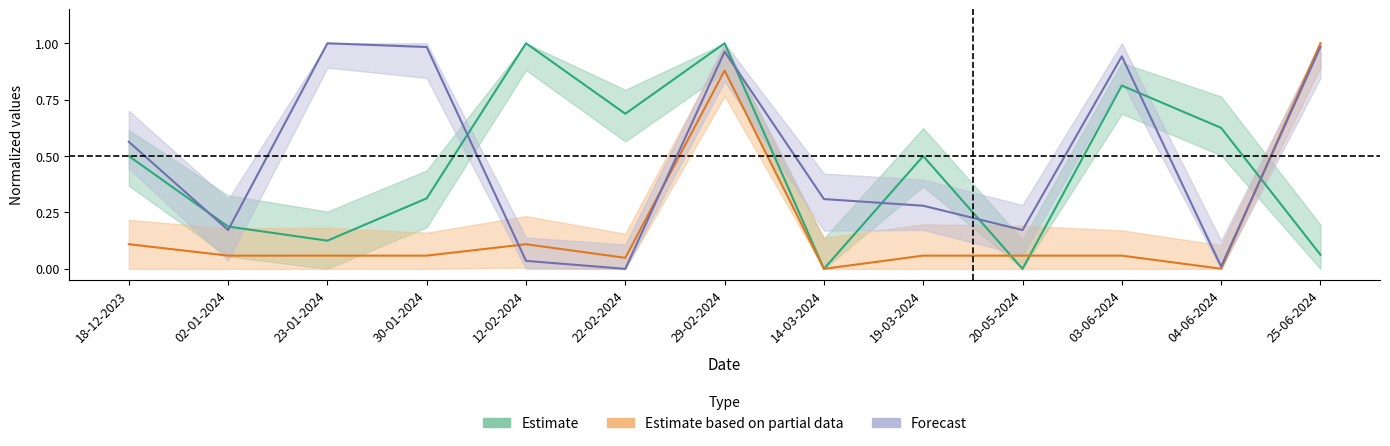

What is the label of the 6th point from the right?

14-03-2024